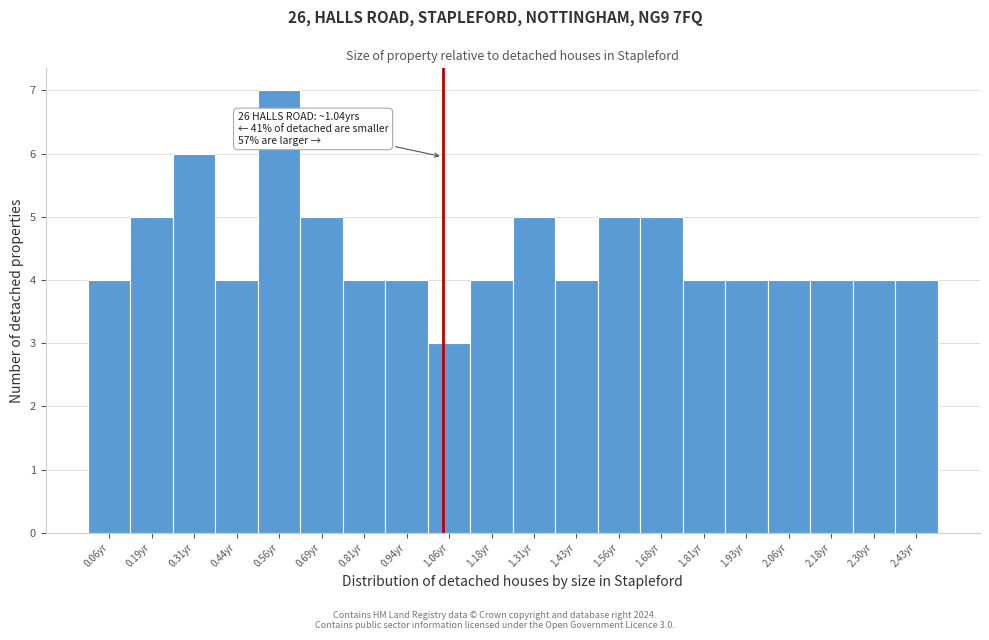

Over which range of the x-axis is the bar tallest?

0.50 to 0.62